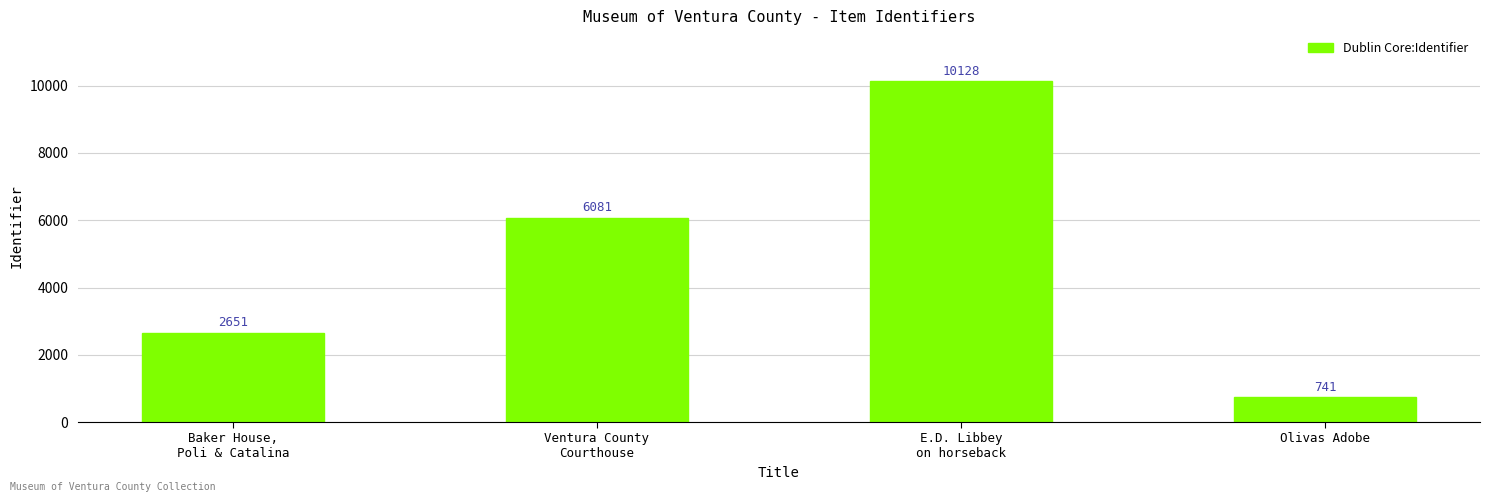

Count the values in the range 2651 to 10128.

3